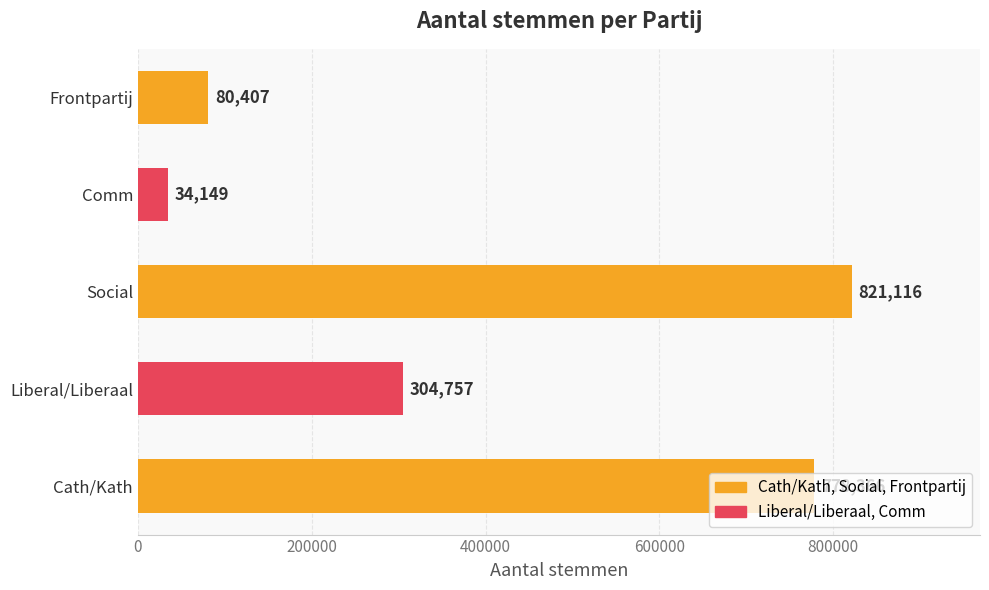

Rank the categories by value from lowest to highest.

Comm, Frontpartij, Liberal/Liberaal, Cath/Kath, Social